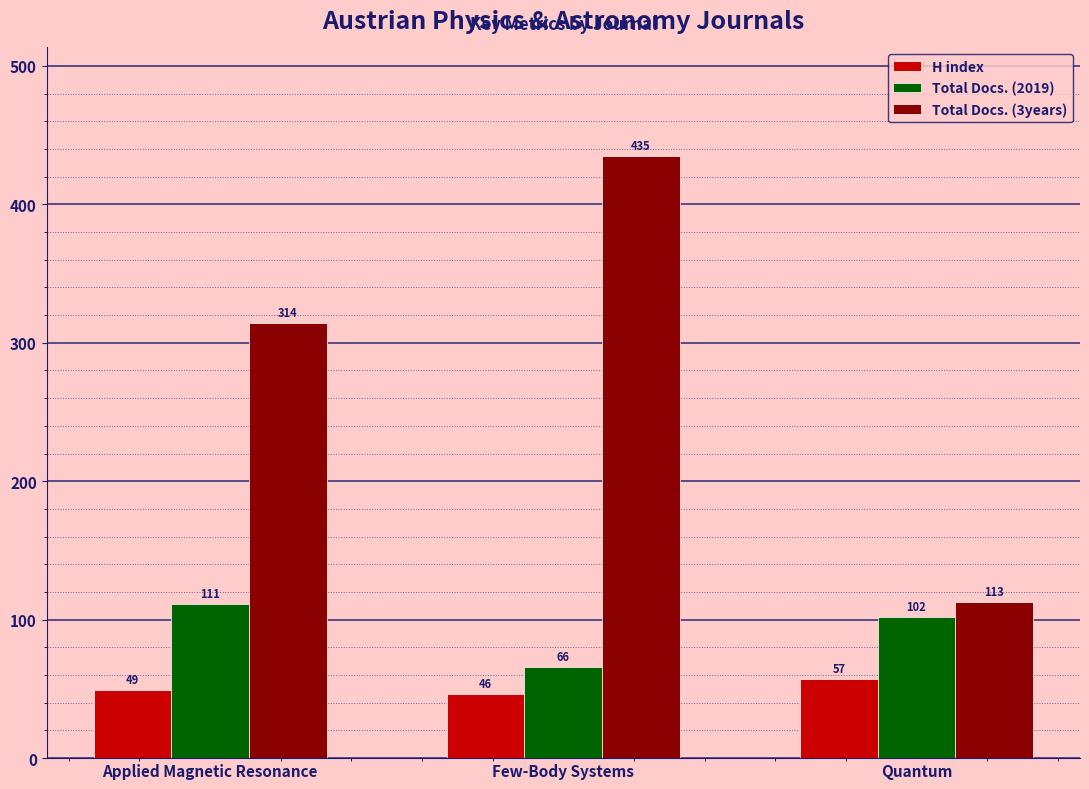

What are all the series names shown in the legend?

H index, Total Docs. (2019), Total Docs. (3years)